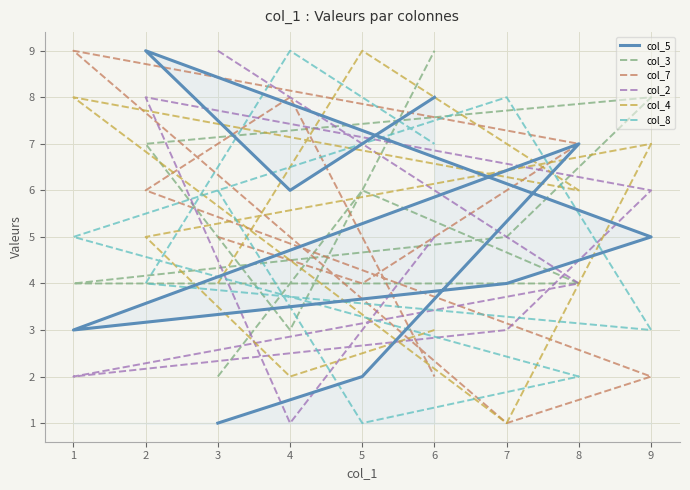

Where is the first local minimum for col_7?

5